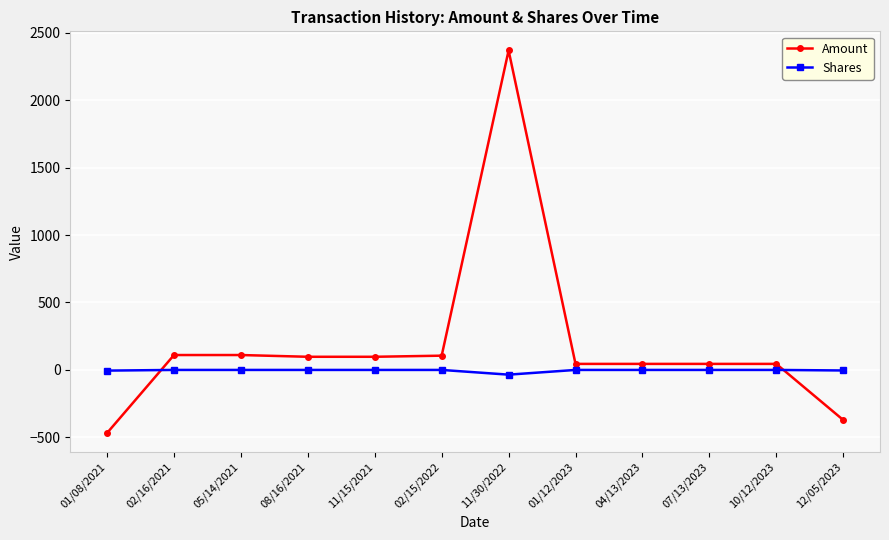

Which series has the largest total across all categories?

Amount